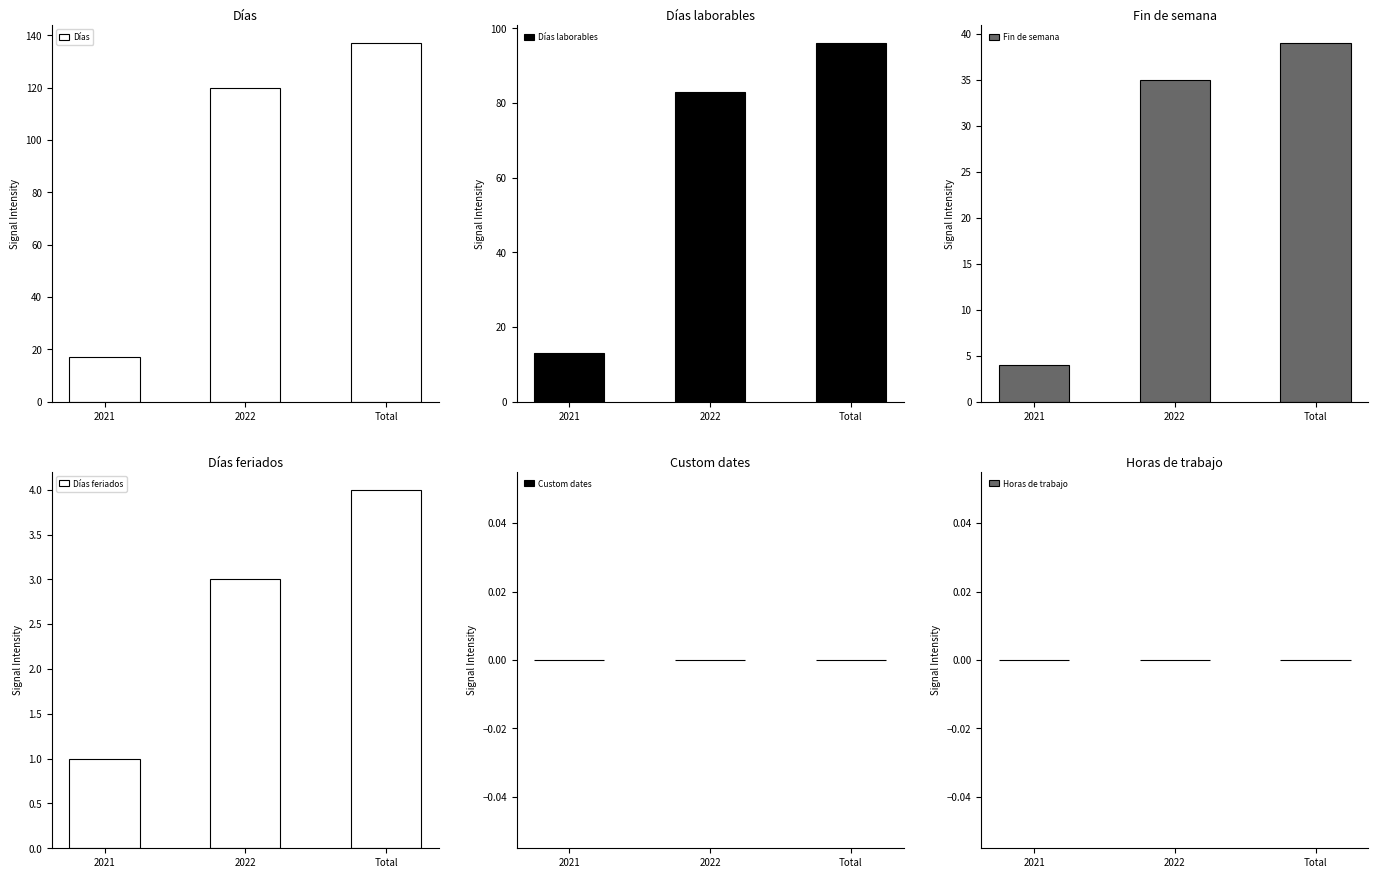

Reading left to right, list all the values displayed in this chart.

Días: 2021=17	2022=120	Total=137
Días laborables: 2021=13	2022=83	Total=96
Fin de semana: 2021=4	2022=35	Total=39
Días feriados: 2021=1	2022=3	Total=4
Custom dates: 2021=0	2022=0	Total=0
Horas de trabajo: 2021=0	2022=0	Total=0